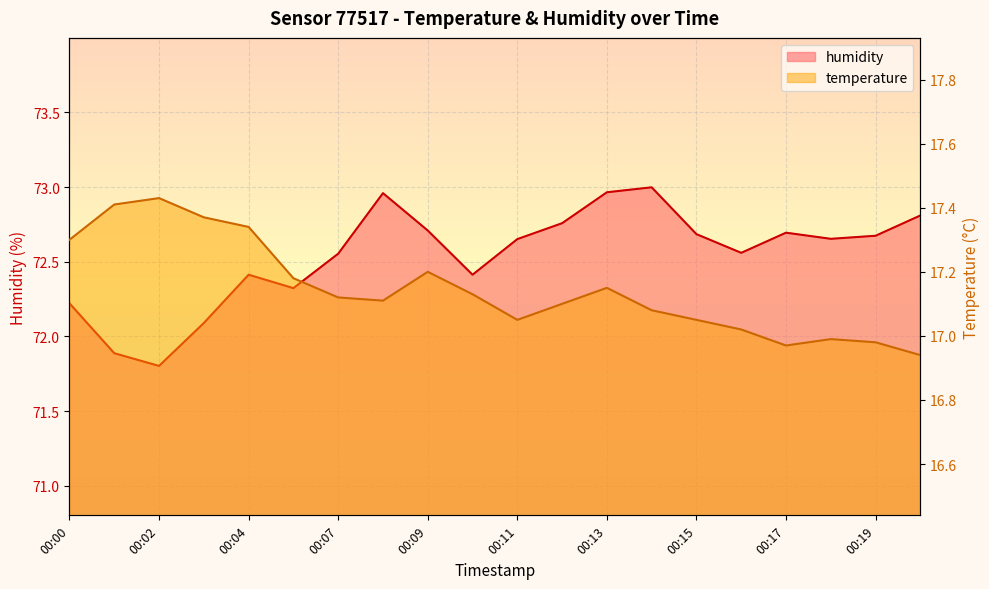

At which label is humidity closest to 72?

00:03